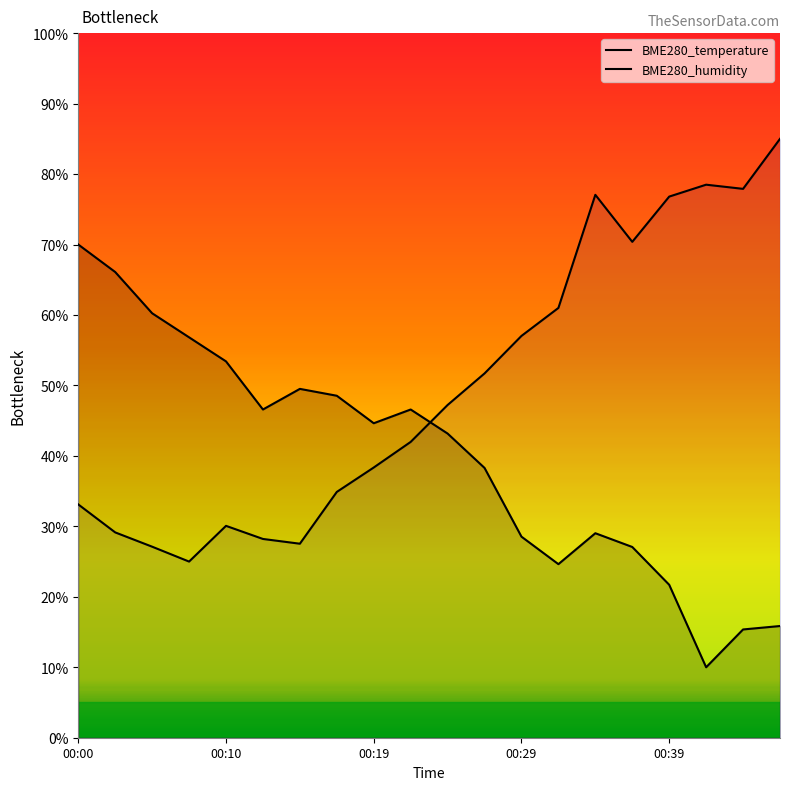

Which series has the largest total across all categories?

BME280_humidity